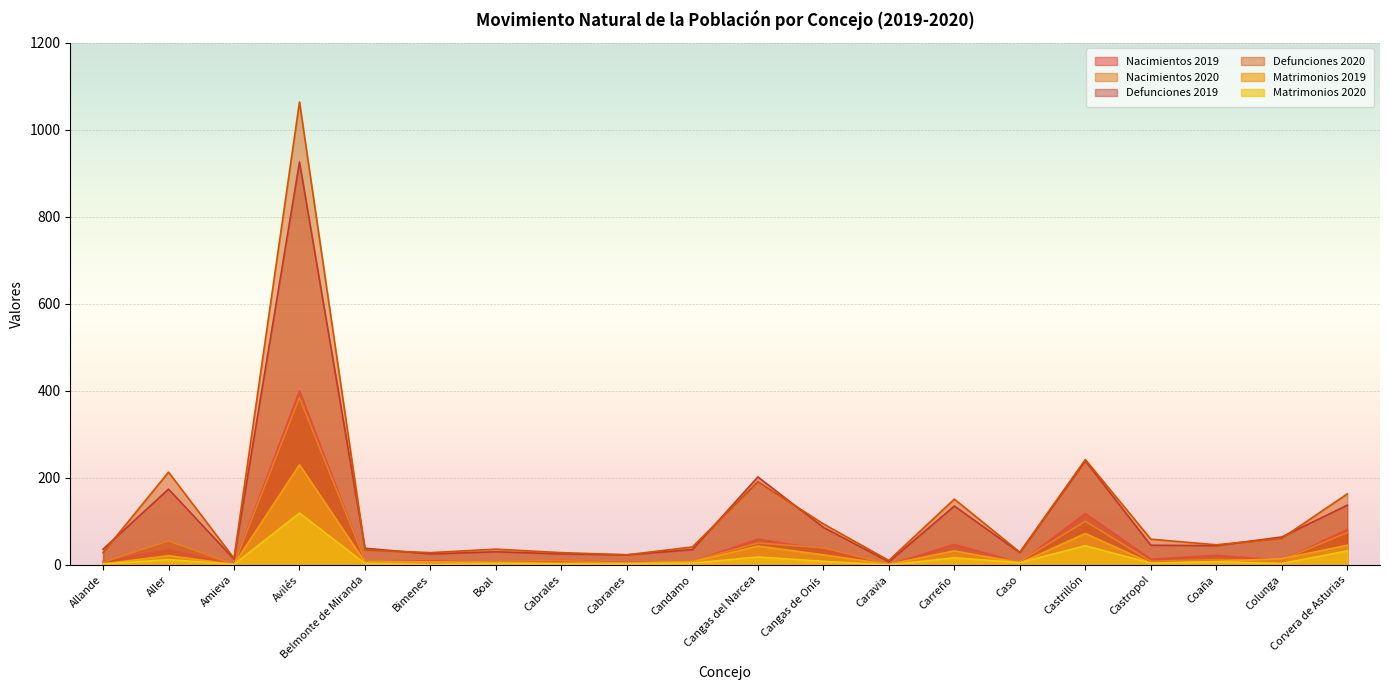

What position from the right is Caso?

6